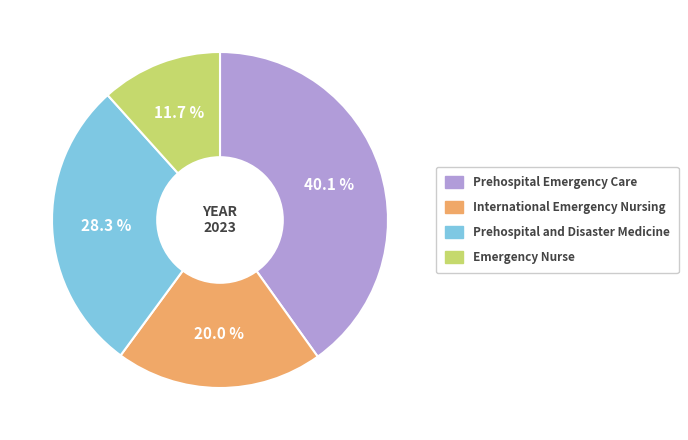

Is Prehospital Emergency Care the majority of the pie?

No